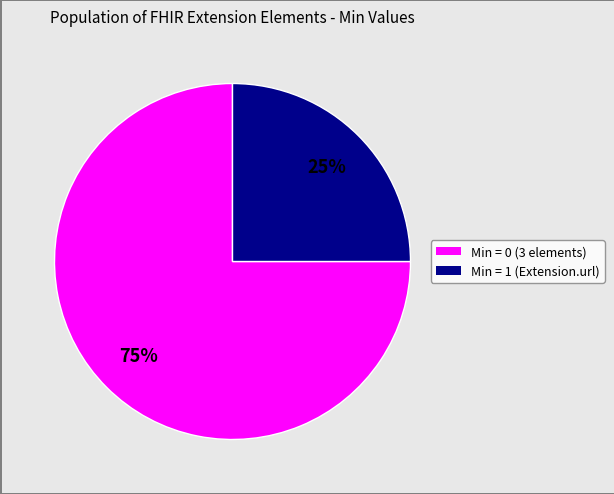

Is there a majority slice in this chart?

Yes